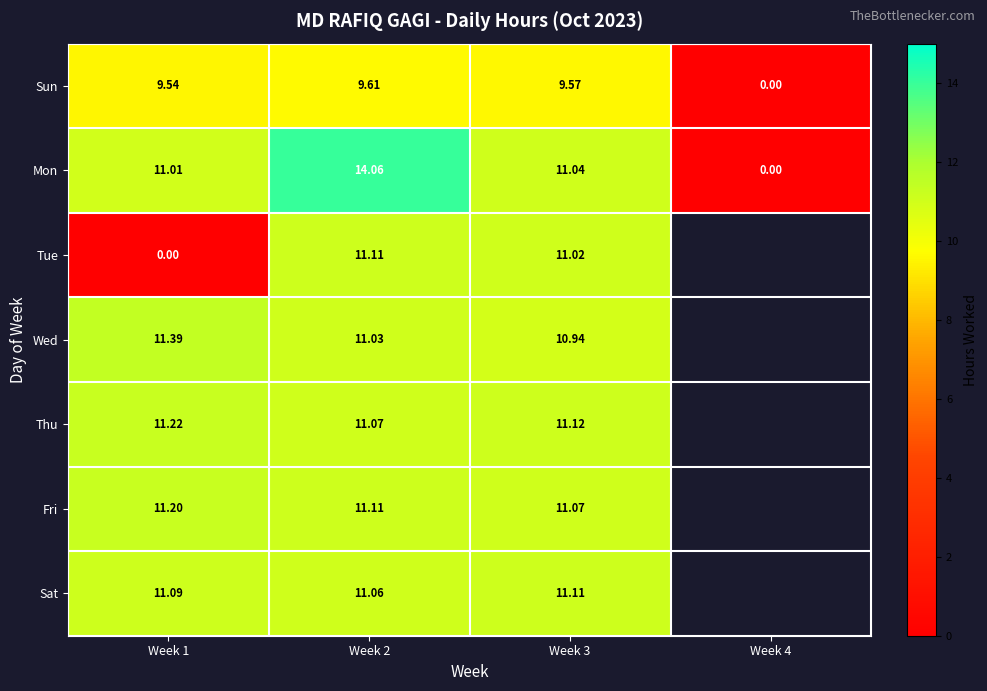

Is it true that Mon equals 0.0 at Week 4?

True